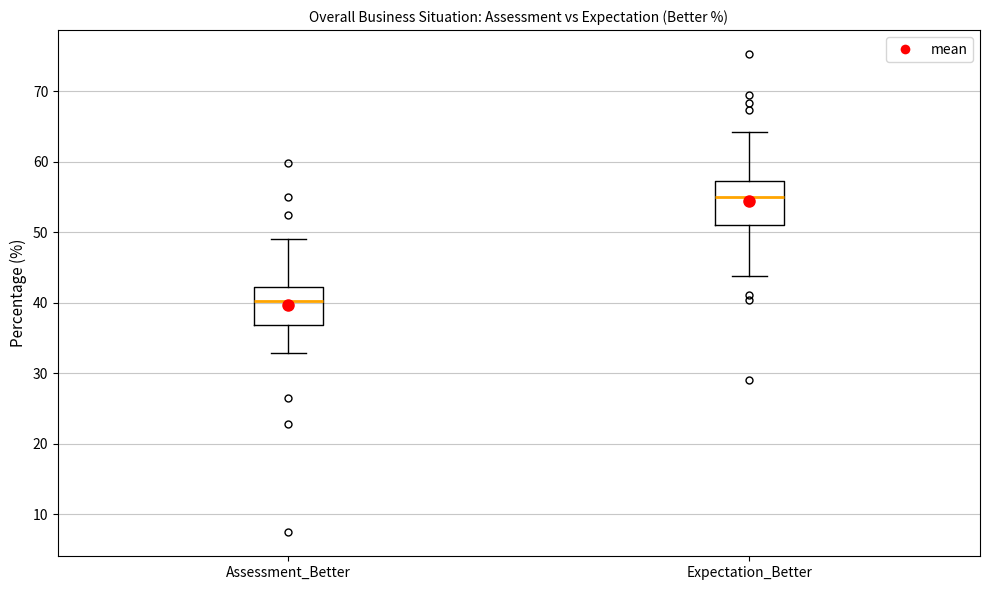

Reading left to right, read every box against the y-axis: the position of its median line, the range the box covers, and the ends of its whiskers. The values are not printed on the chart, so give them approximately, as read against the axis.

Assessment_Better: median 40, box 37 to 42, whiskers 33 to 49
Expectation_Better: median 55, box 51 to 57, whiskers 44 to 64